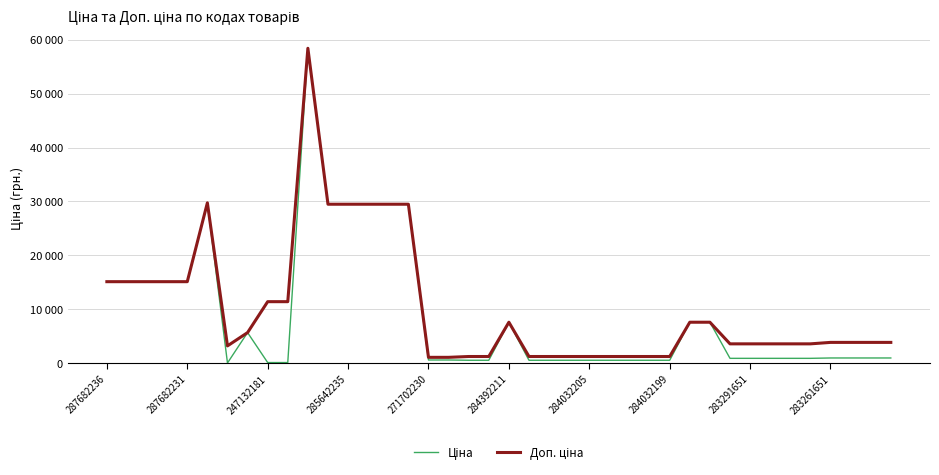

How many interior local valleys does the Доп. ціна series have?

1